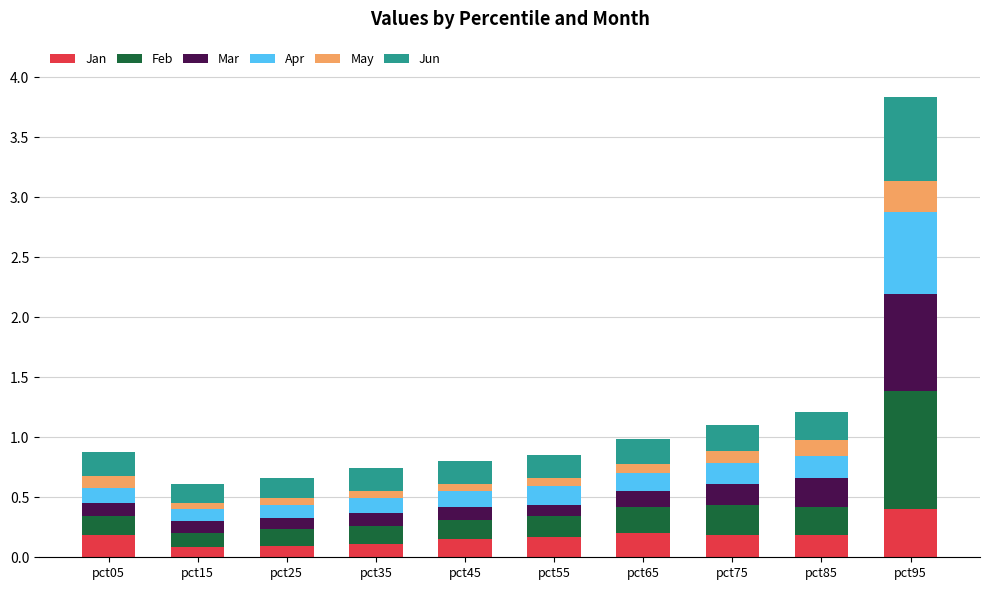

At which label does Jan reach its peak?

pct95